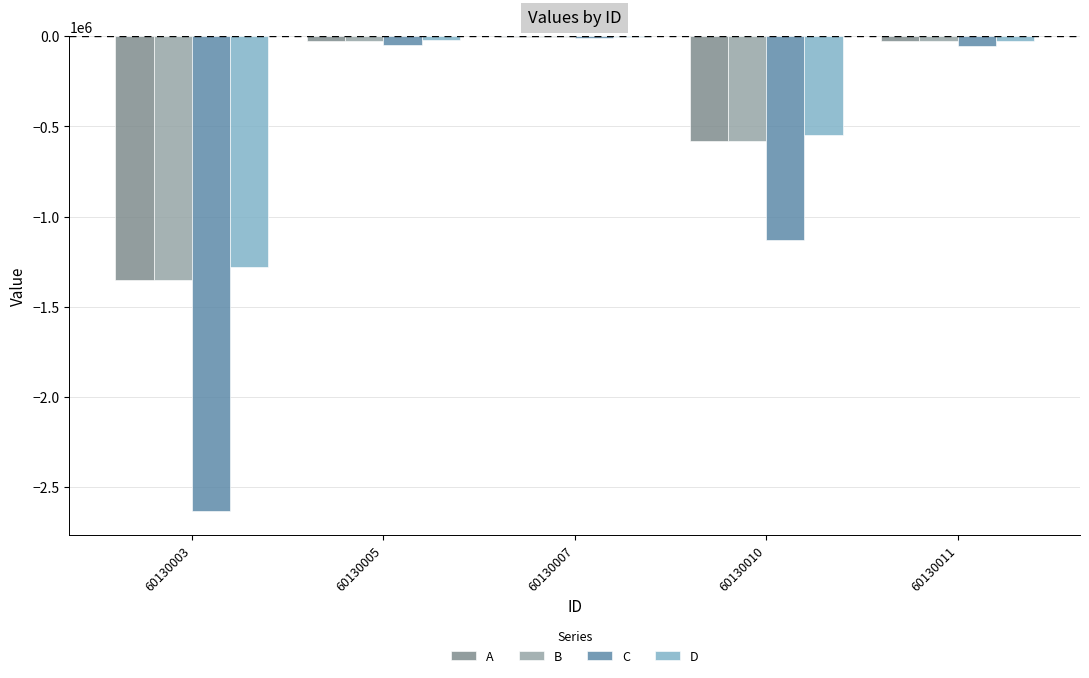

The value of B at 60130010 is -833723.8. True or false?

False